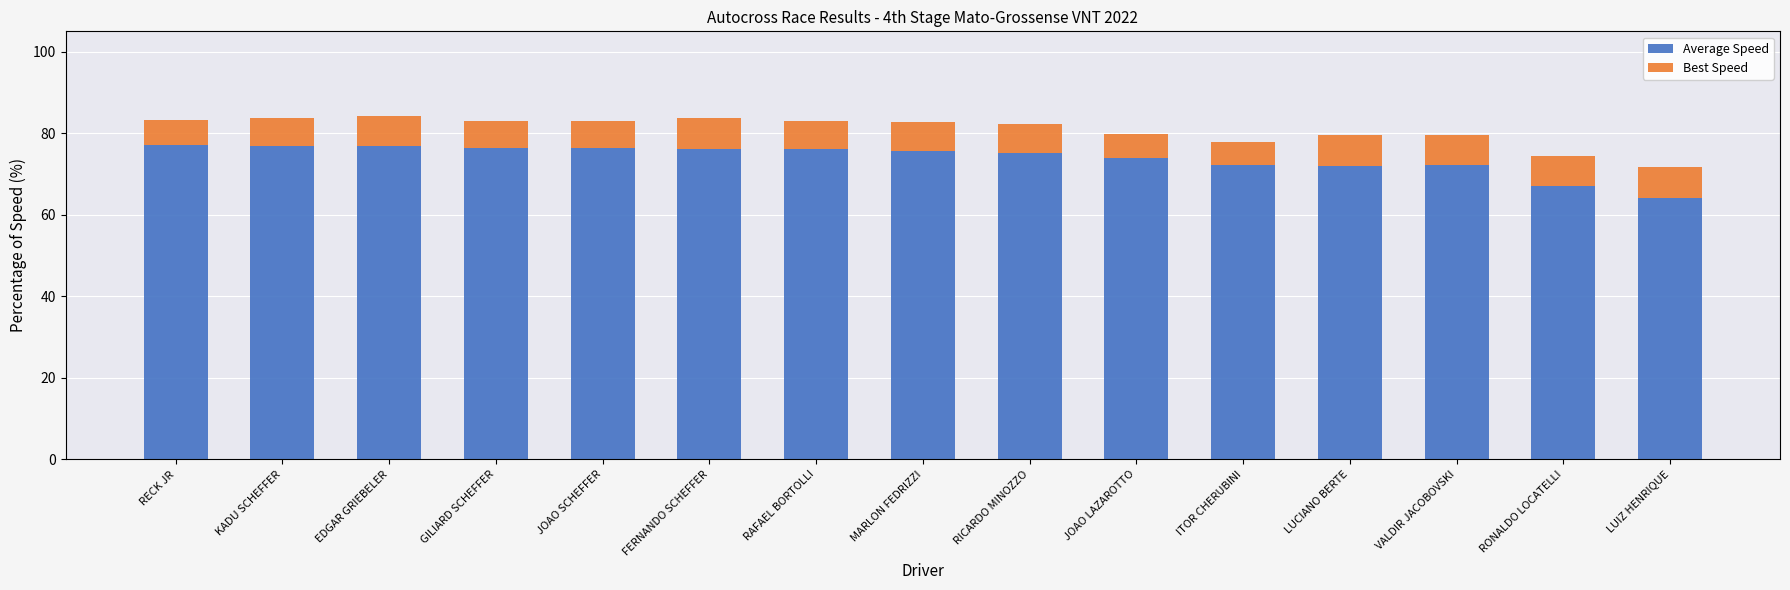

Does the chart contain any negative values?

No